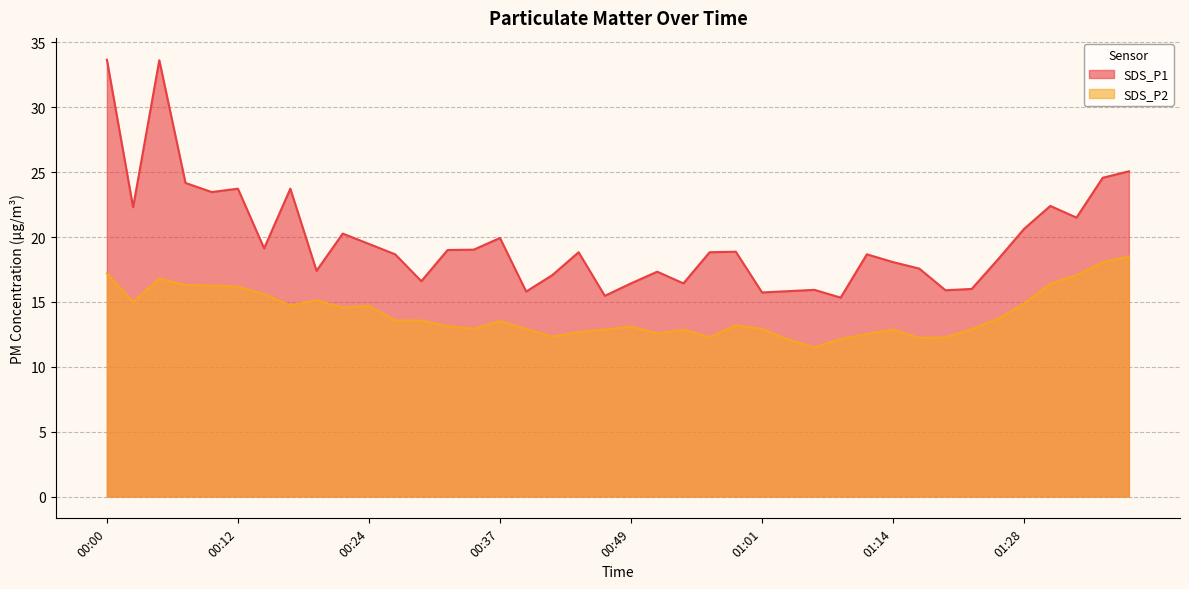

True or false: SDS_P1 has more than 2 interior local peaks.

True